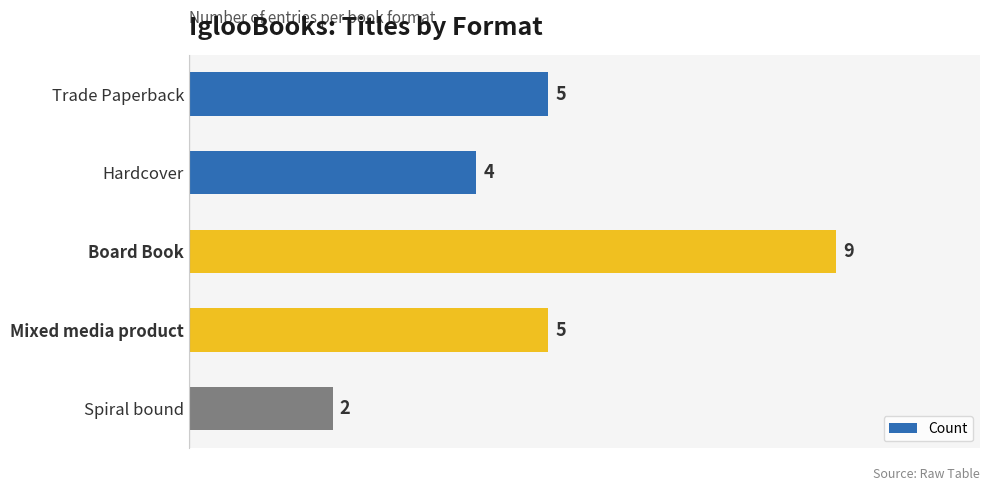

The value at Spiral bound is 3. True or false?

False